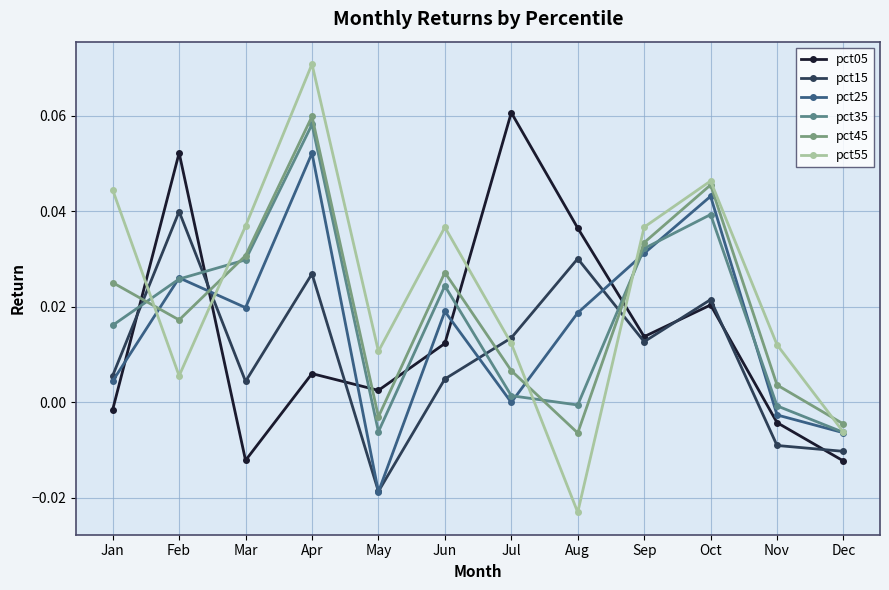

Does the chart display data point markers on the line(s)?

Yes